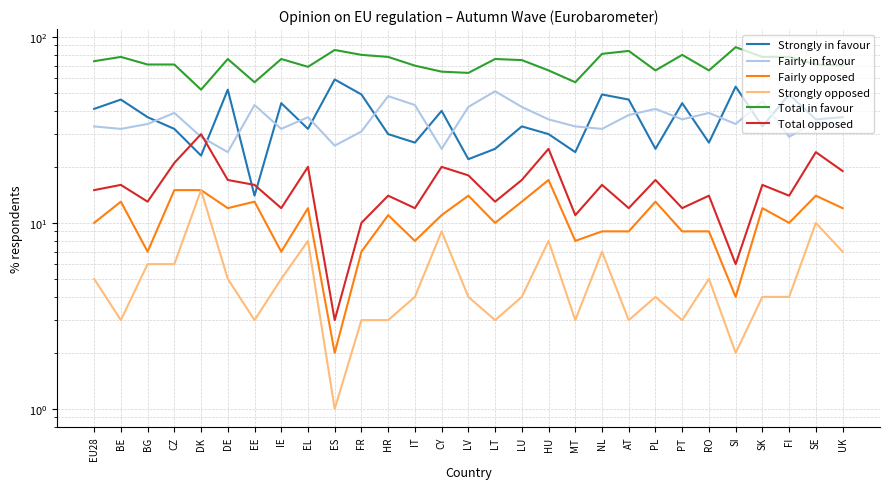

How many data points does each series have?

29